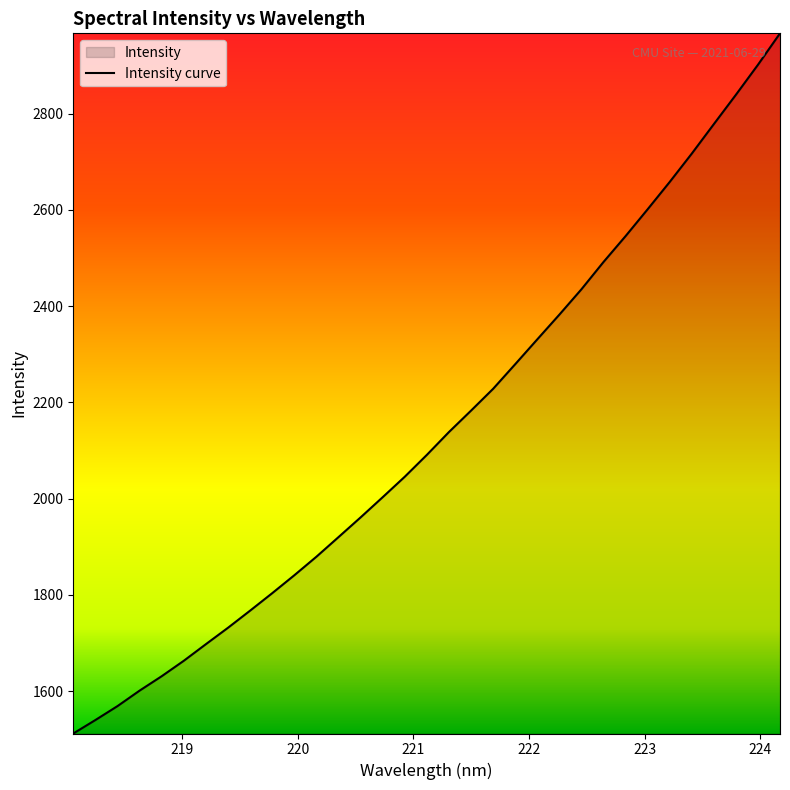

What is the difference between the maximum and minimum values?

1455.1